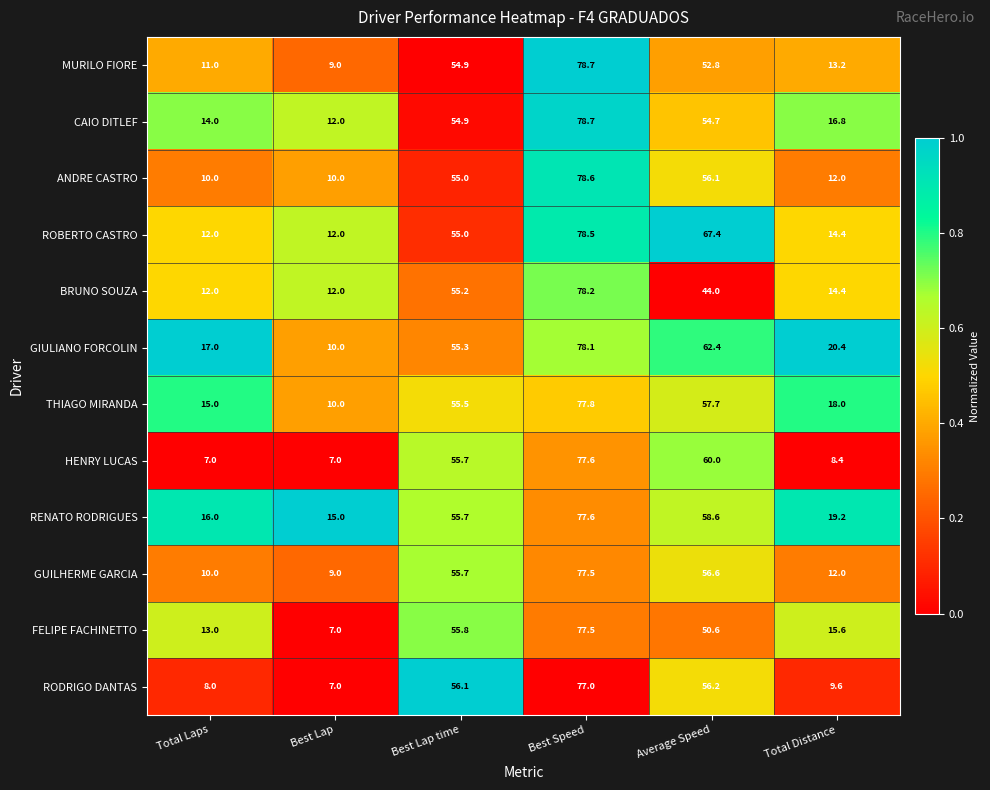

At how many categories does at least one series exceed 44?

3